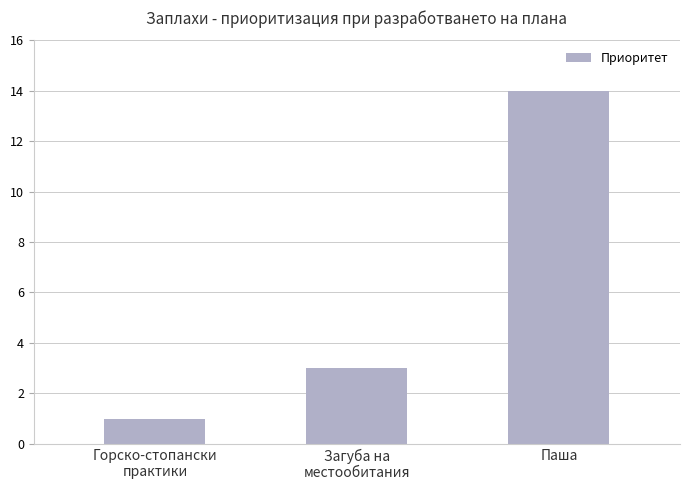

List the labels in order of value, largest first.

Паша, Загуба на
местообитания, Горско-стопански
практики